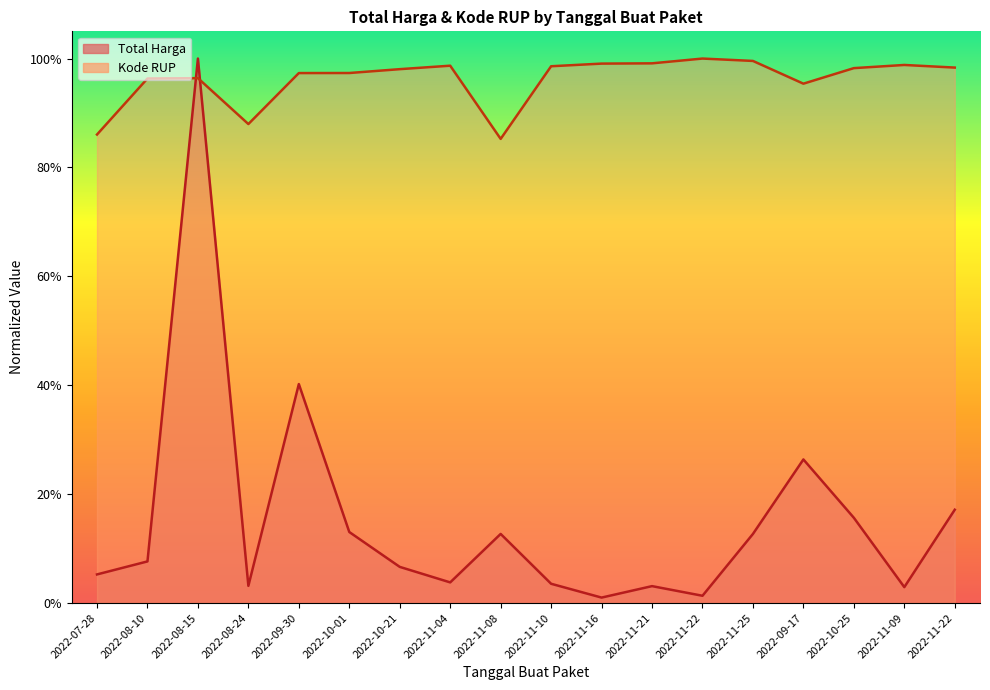

Which series has the largest total across all categories?

Kode RUP